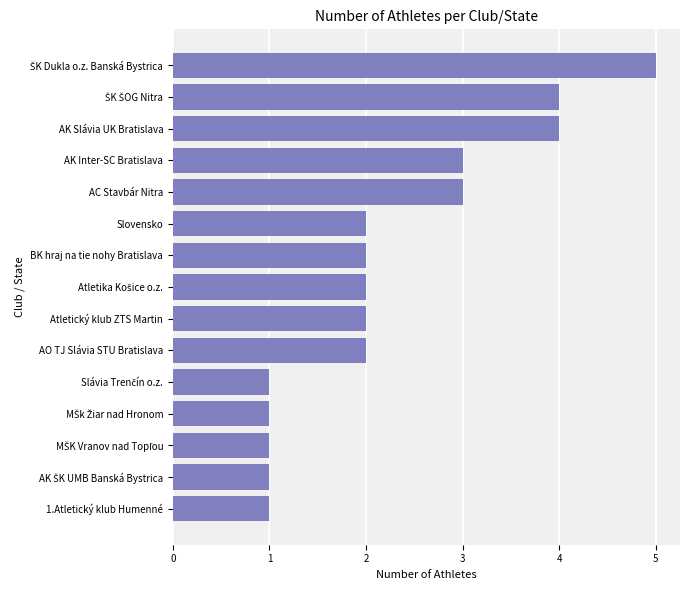

What is the difference between the second highest and second lowest values?

3